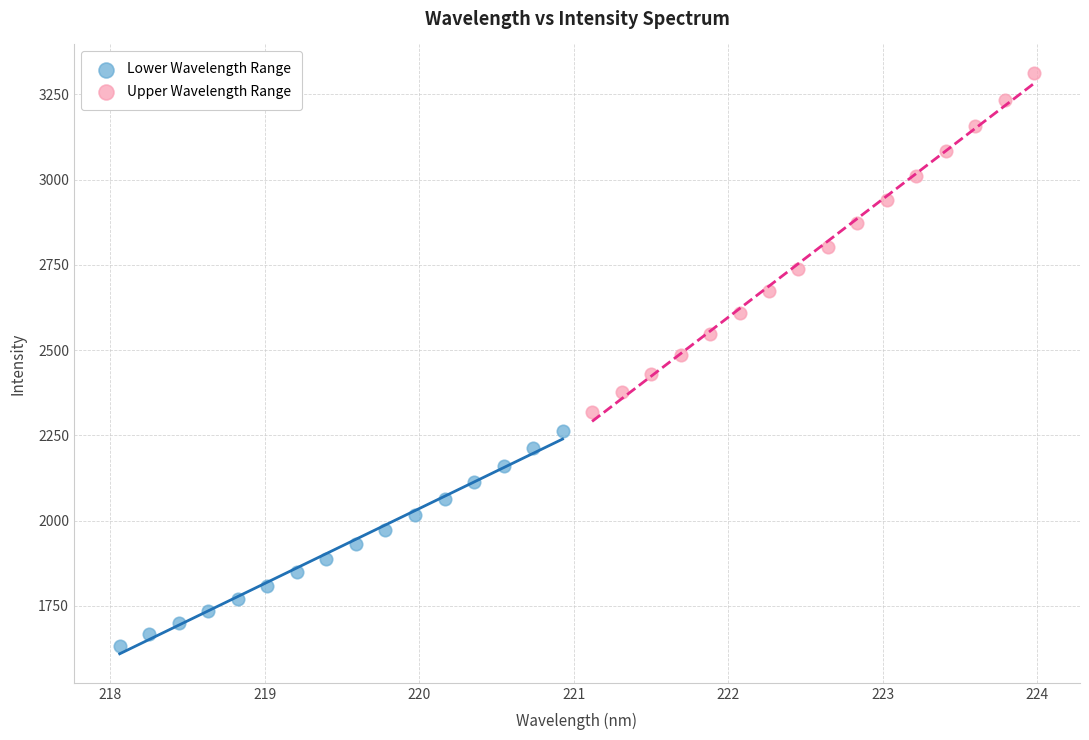

Which series has the largest Y range (max minus min)?

Upper Wavelength Range